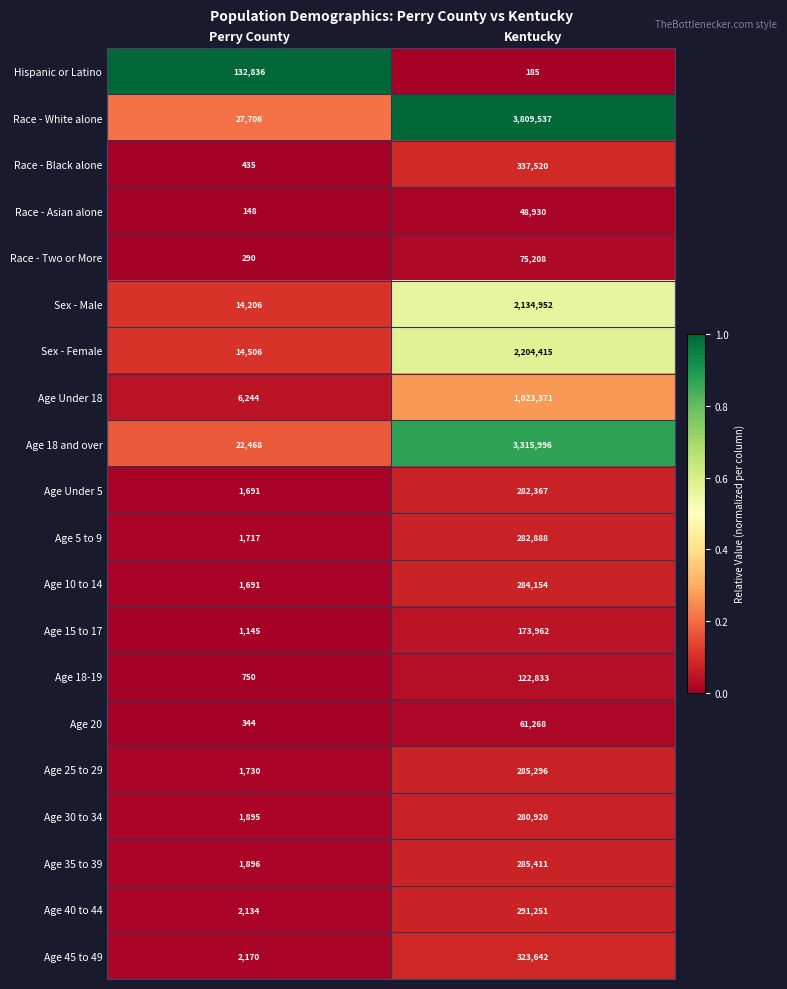

The Race - White alone series shows 3809537 at Kentucky. True or false?

True